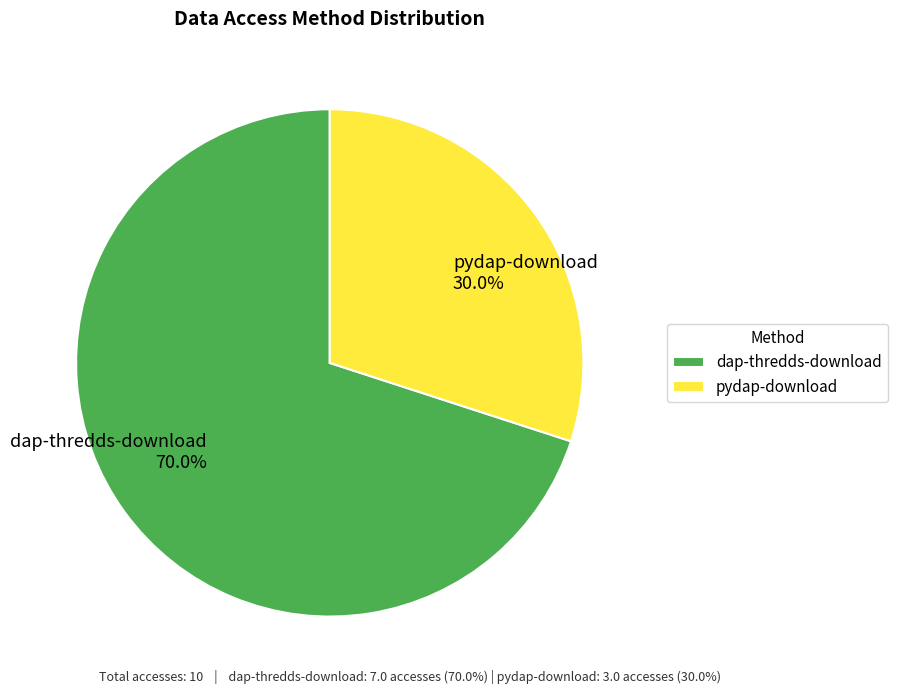

To the nearest percent, what is the difference between the largest and smallest slice percentages?

40%